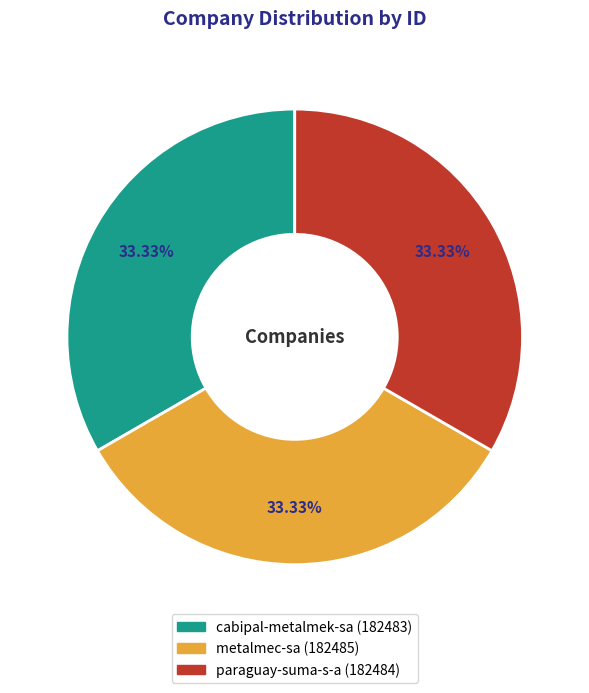

Does metalmec-sa account for over 50% of the chart?

No